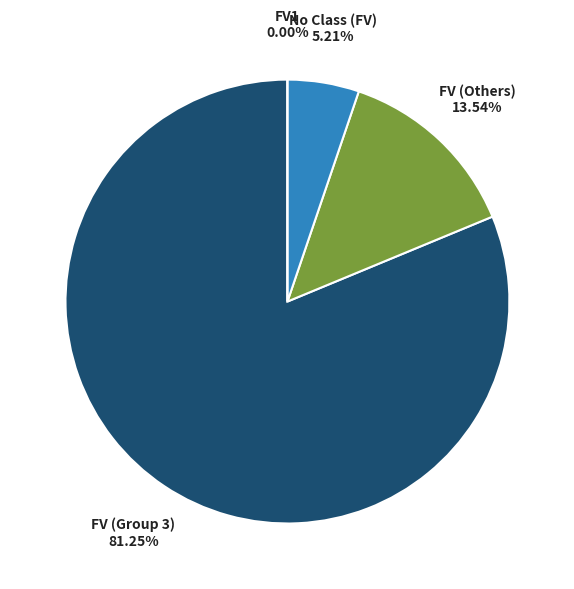

How many segments does this pie chart have?

3